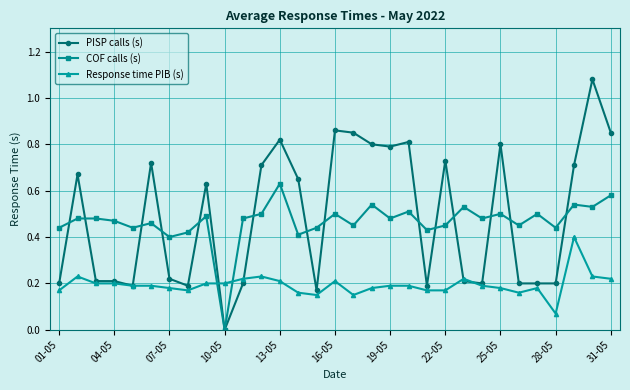

True or false: Response time PIB (s) and COF calls (s) cross at least once.

True